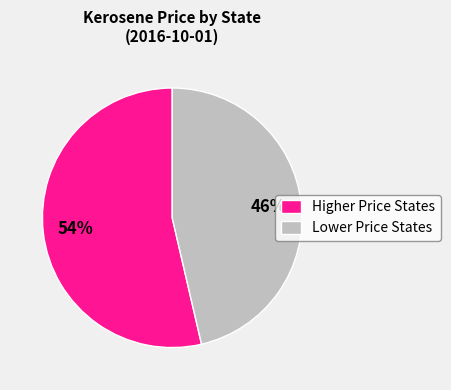

To the nearest percent, what percentage of the pie is Lower Price States?

46%